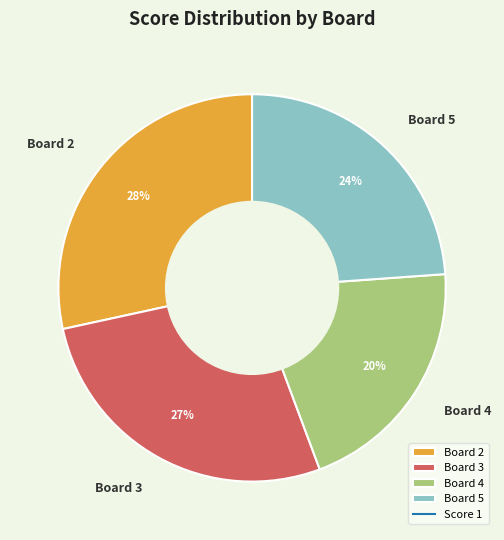

True or false: Board 2 accounts for 28% of the total.

True